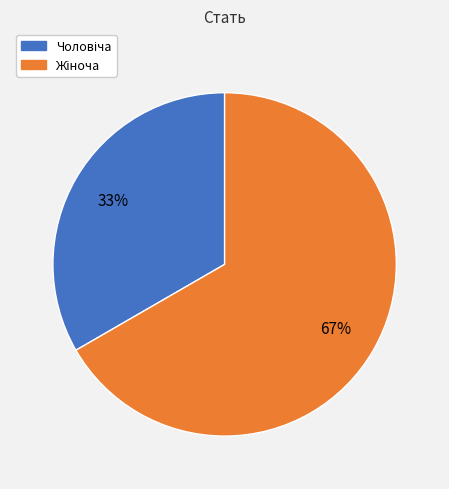

Does any single category account for the majority?

Yes